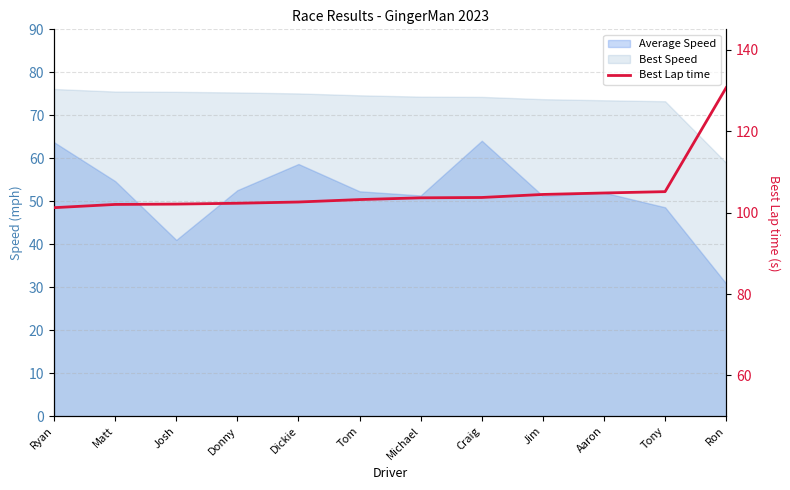

Does the chart have visible grid lines?

Yes